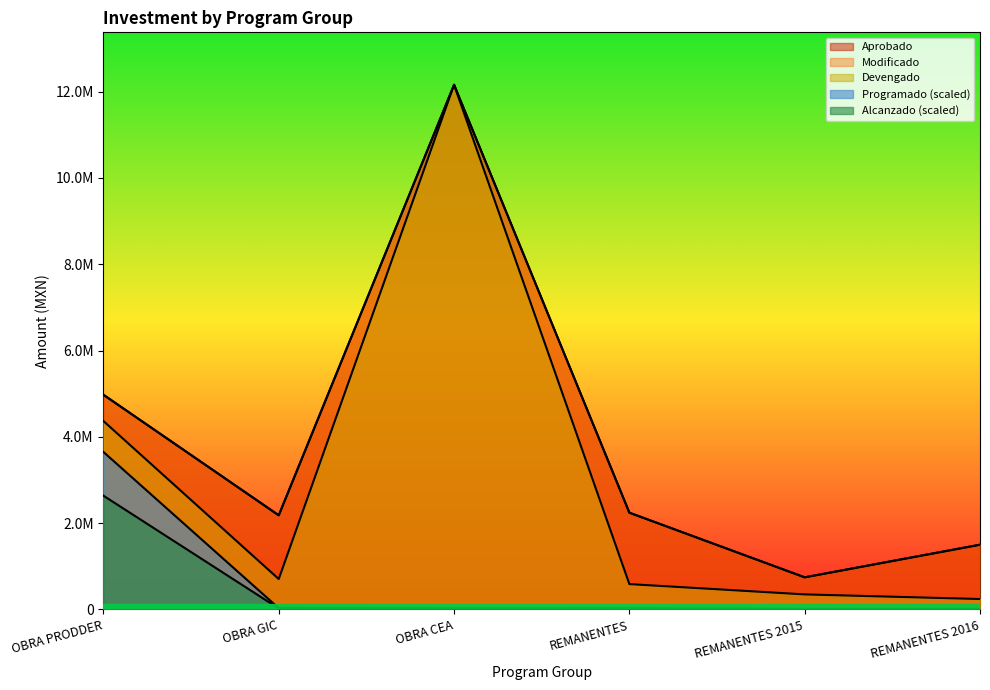

At which label is Aprobado closest to 6450968?

OBRA PRODDER